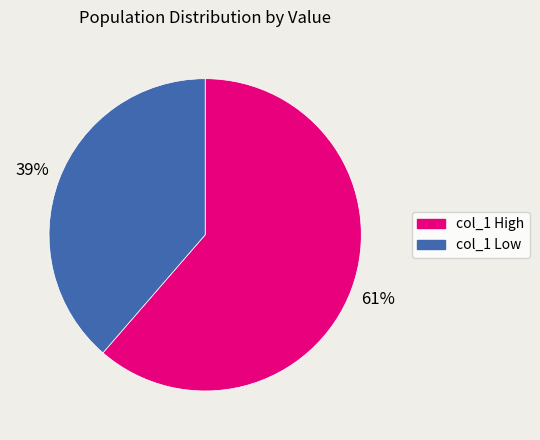

Count the number of slices in the pie.

2